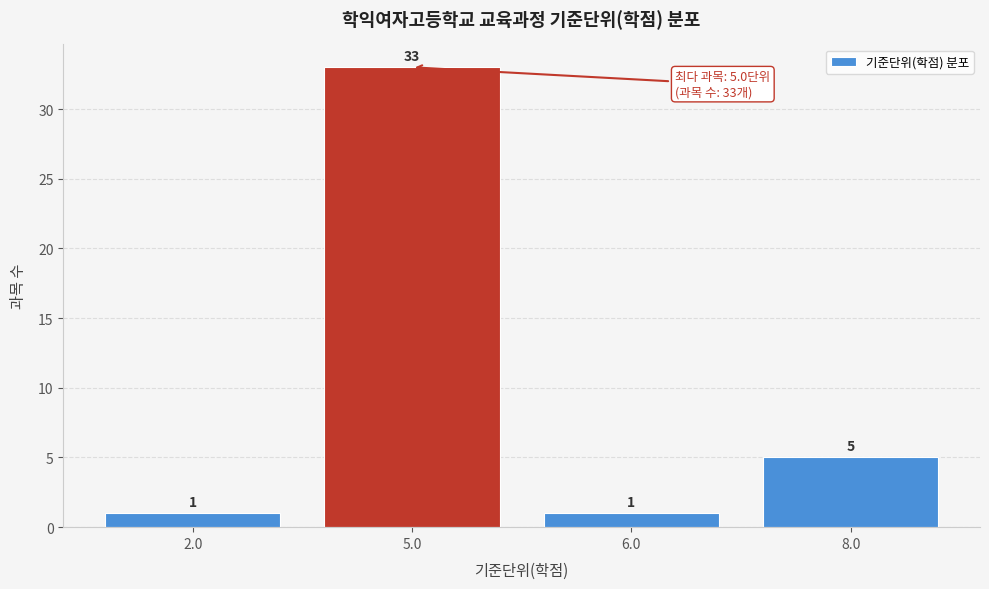

Reading left to right, list all the values displayed in this chart.

2.0=1	5.0=33	6.0=1	8.0=5